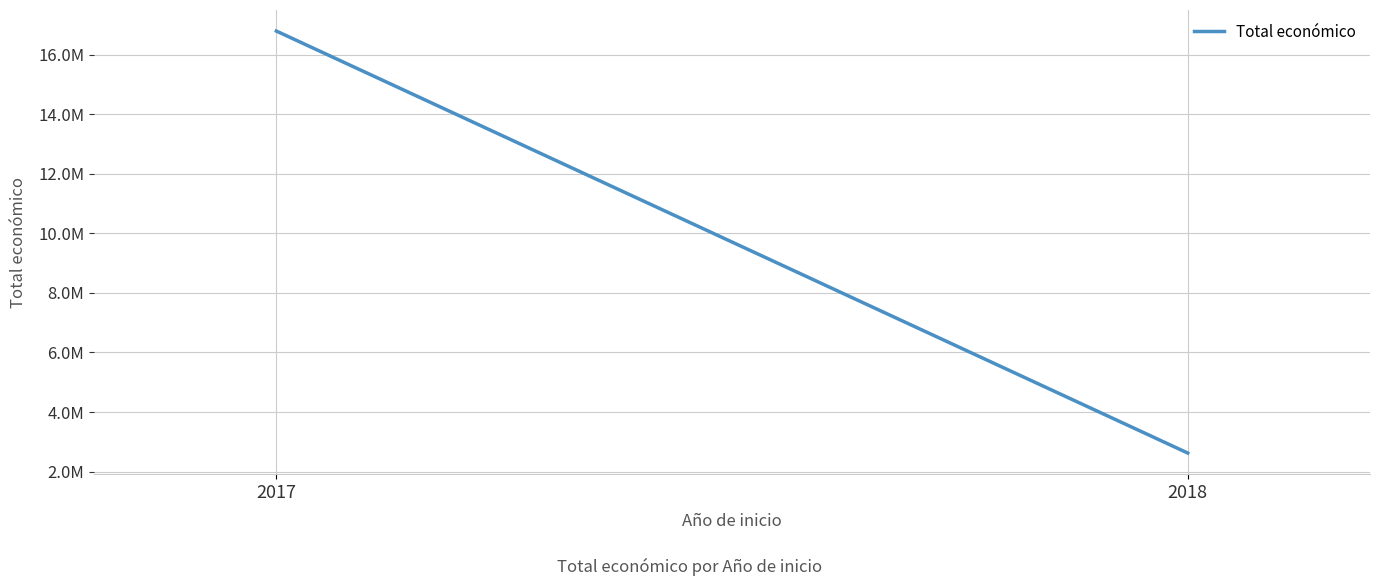

At which label is the value closest to 9707822?

2018